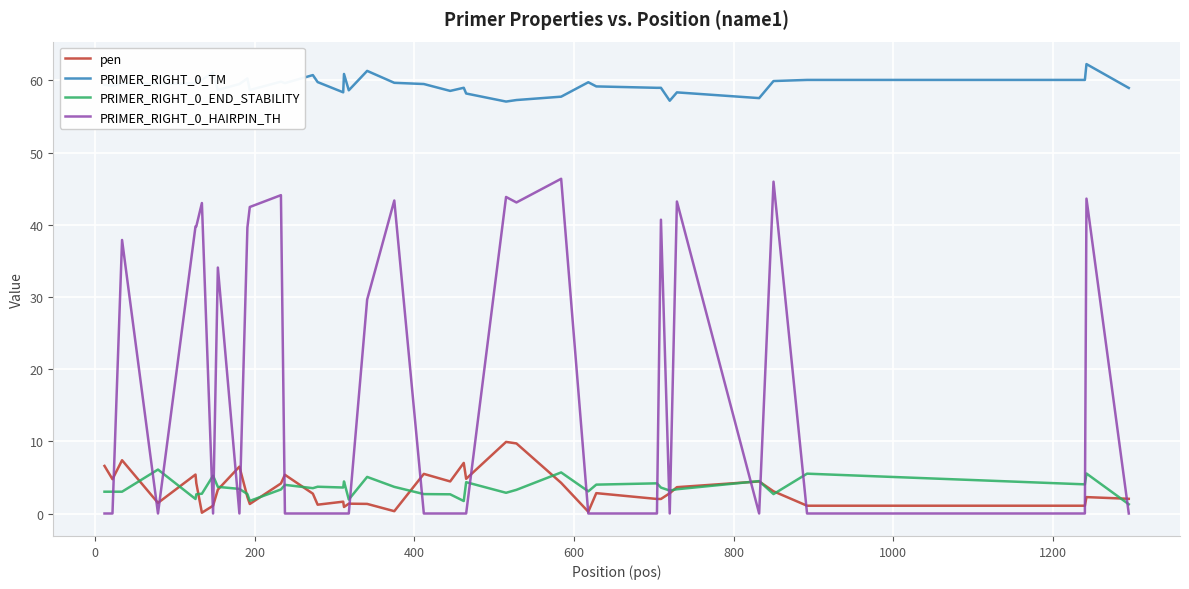

True or false: PRIMER_RIGHT_0_TM and pen intersect in this chart.

False